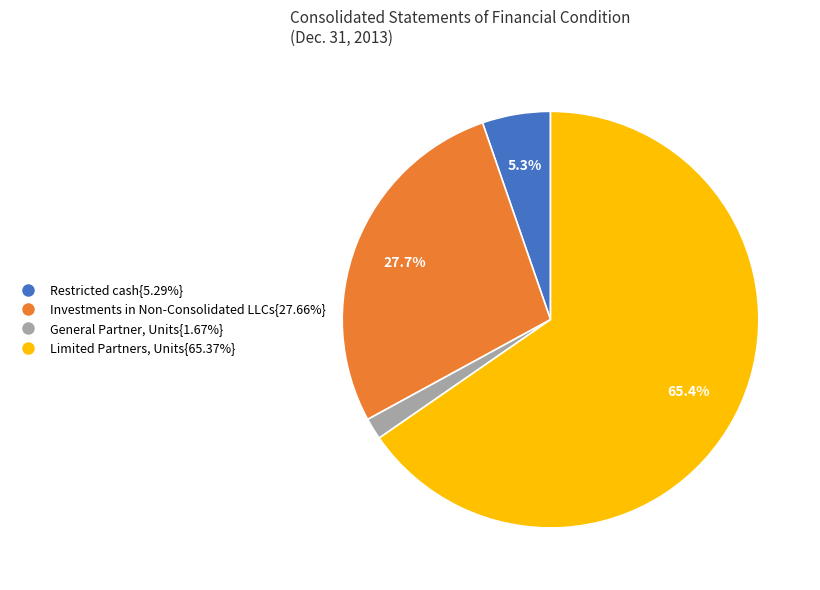

To the nearest percent, what is the difference between the largest and smallest slice percentages?

64%